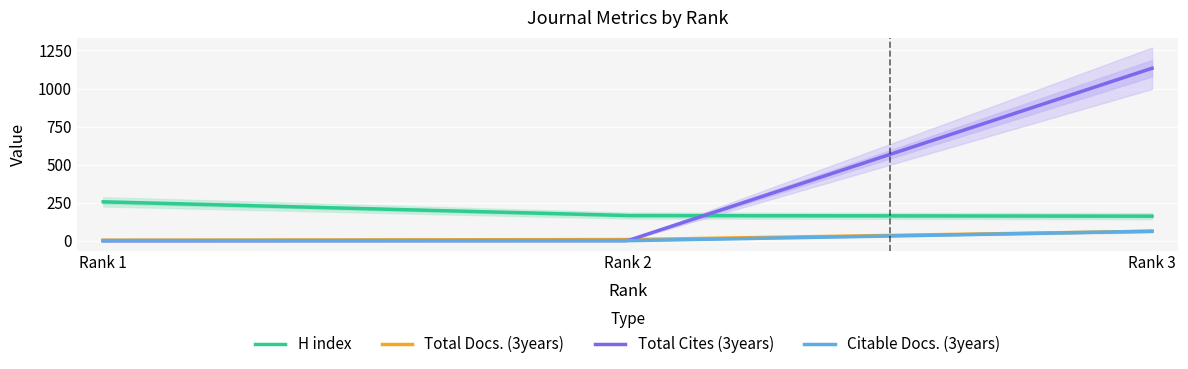

What is the difference between the maximum and minimum values in the Total Cites (3years) series?

1133.0